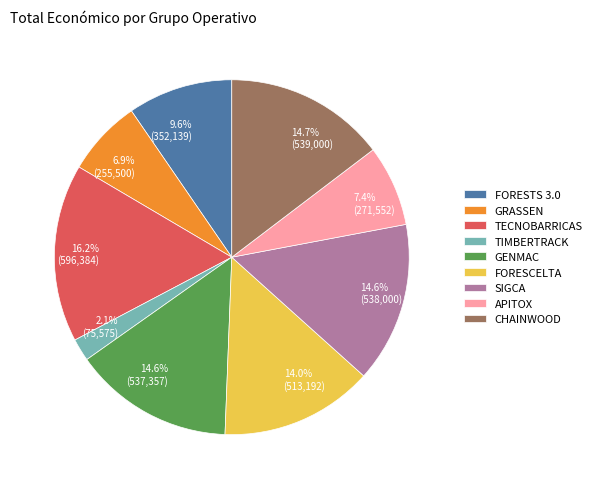

What percentage is NOT represented by TECNOBARRICAS?

83.8%